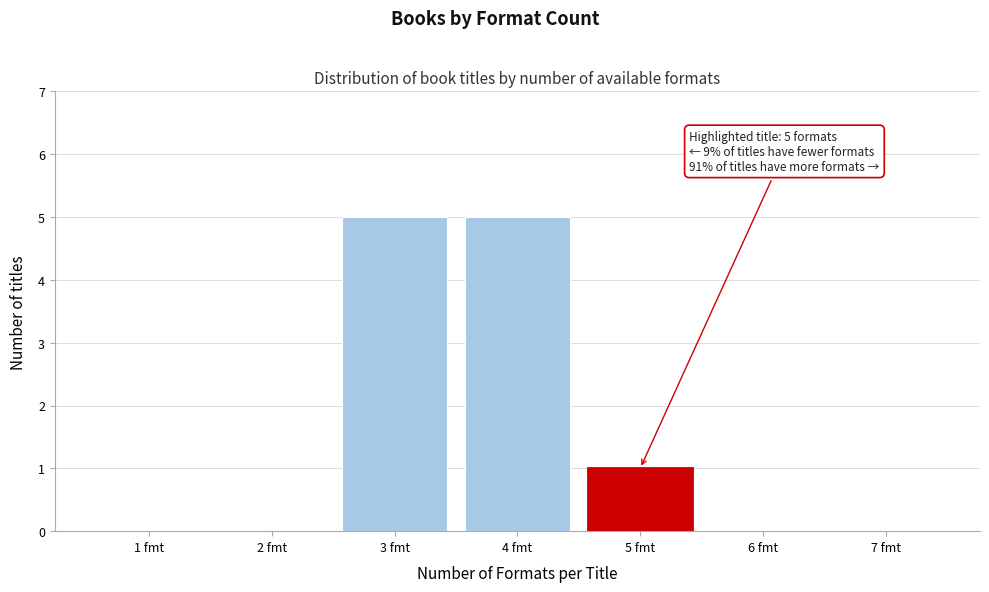

Reading right to left, transcribe all the data shown in this chart.

7 fmt=0	6 fmt=0	5 fmt=1	4 fmt=5	3 fmt=5	2 fmt=0	1 fmt=0